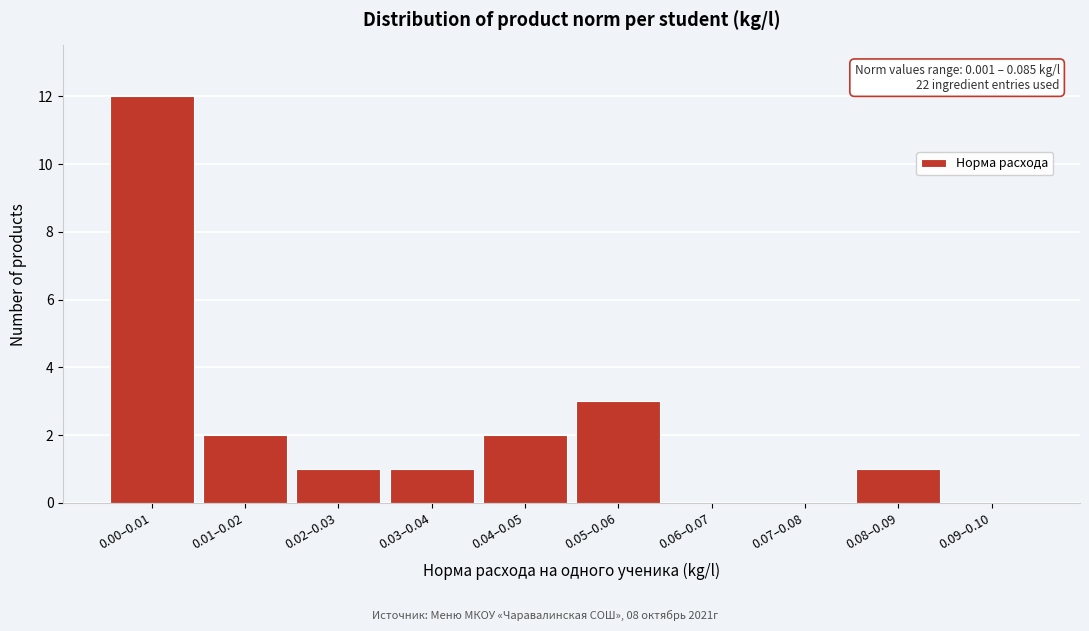

Reading right to left, extract all data points from this chart.

0.09–0.10=0	0.08–0.09=1	0.07–0.08=0	0.06–0.07=0	0.05–0.06=3	0.04–0.05=2	0.03–0.04=1	0.02–0.03=1	0.01–0.02=2	0.00–0.01=12